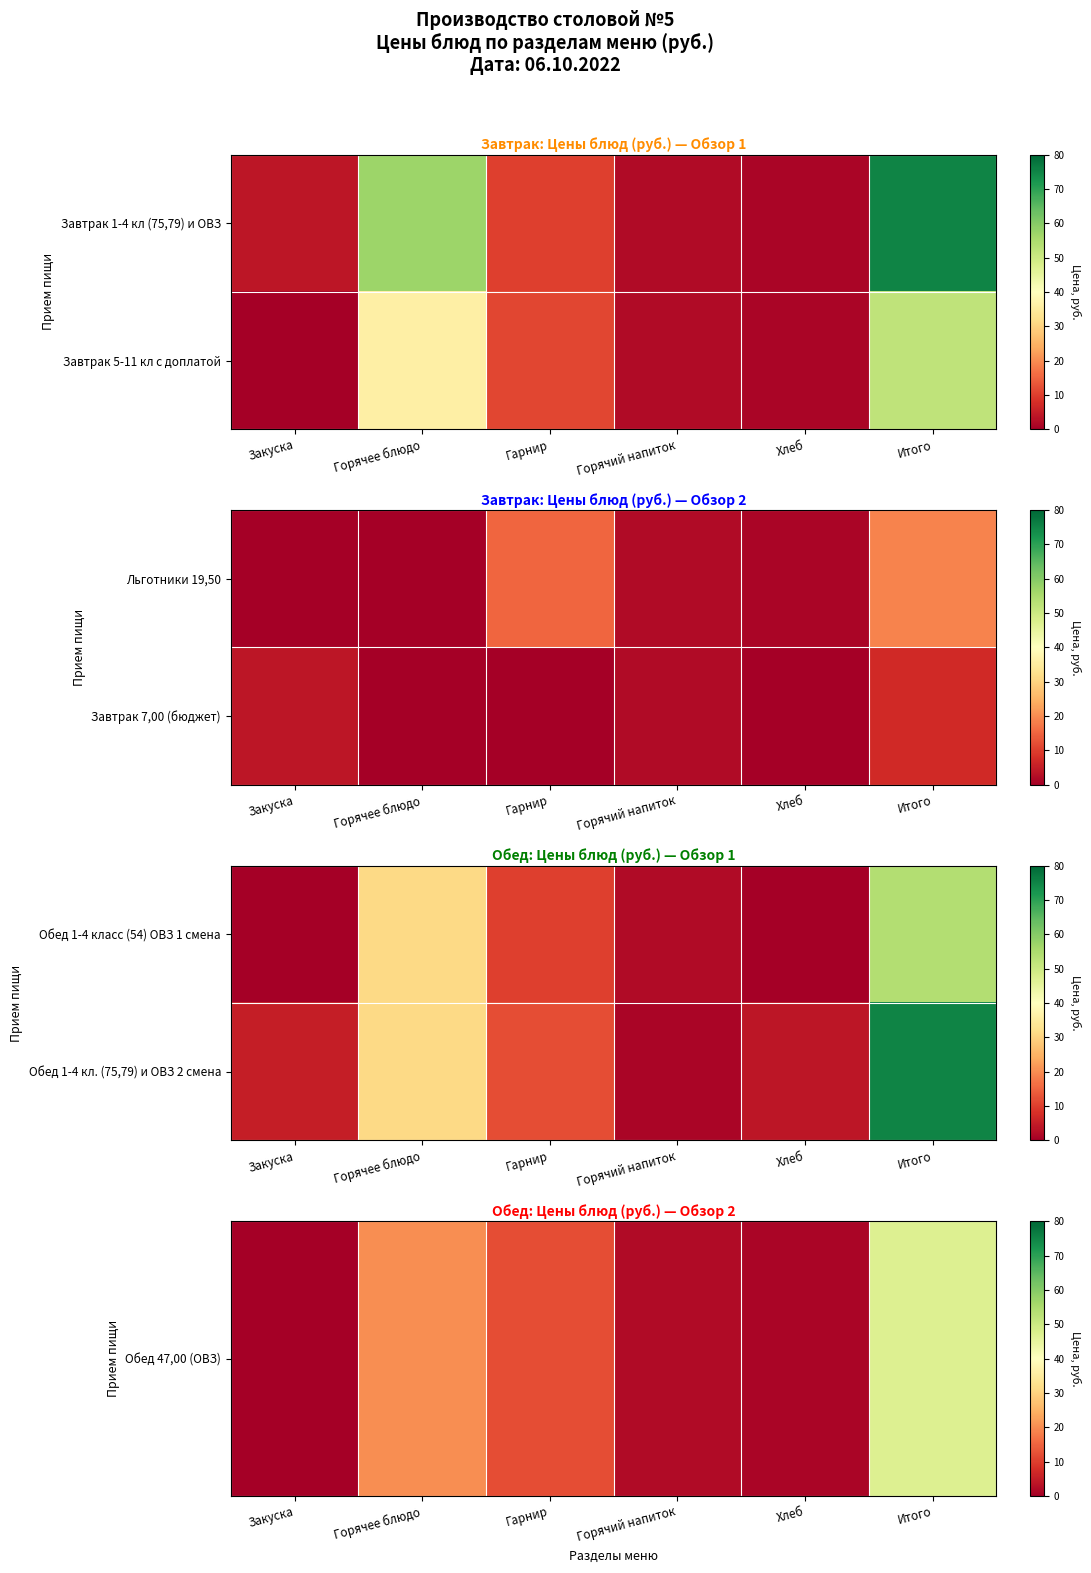

Which series has the largest range (max minus min)?

Обед 1-4 кл. (75,79) и ОВЗ 2 смена